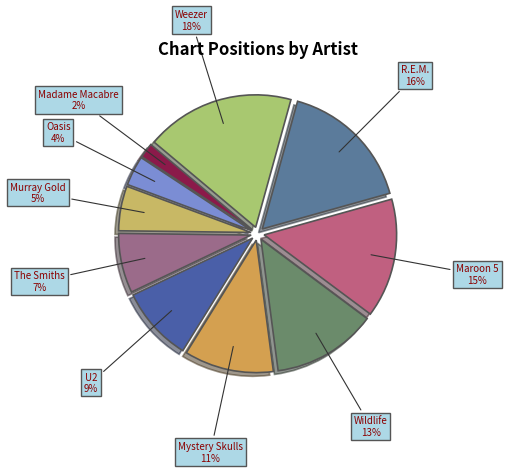

Rank the categories by value from highest to lowest.

Weezer, R.E.M., Maroon 5, Wildlife, Mystery Skulls, U2, The Smiths, Murray Gold, Oasis, Madame Macabre